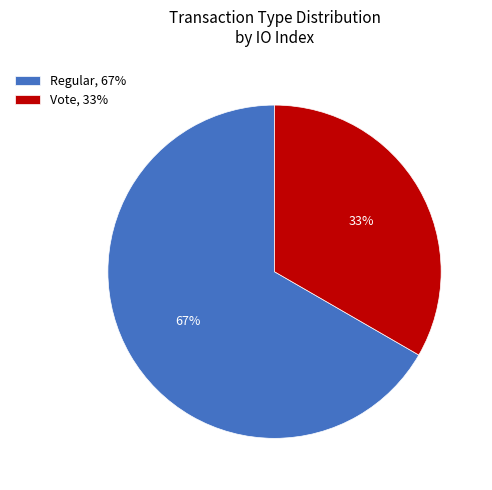

Does any single category account for the majority?

Yes